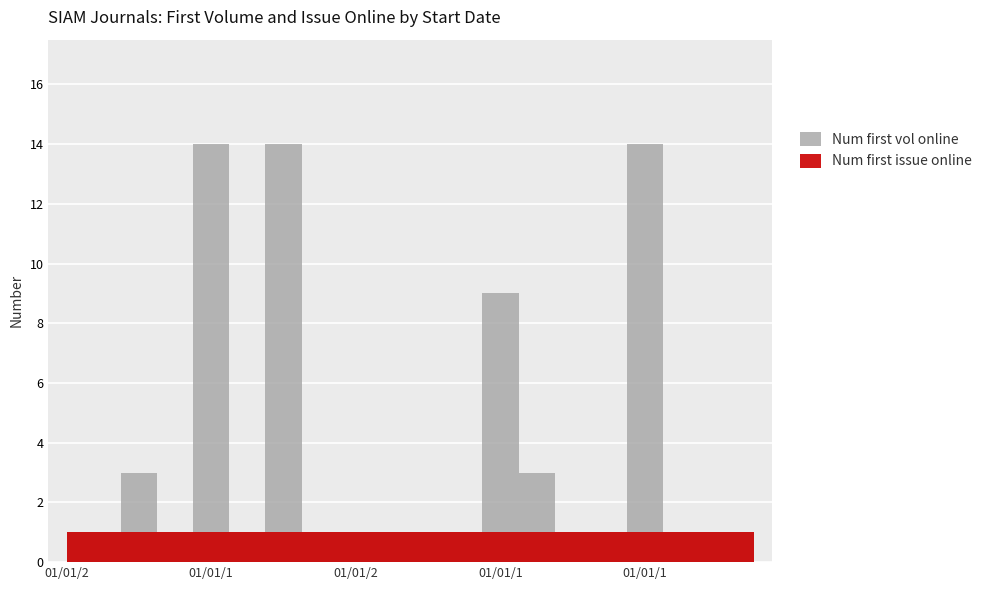

Rank the series by their average value, from highest to lowest.

Num first vol online, Num first issue online